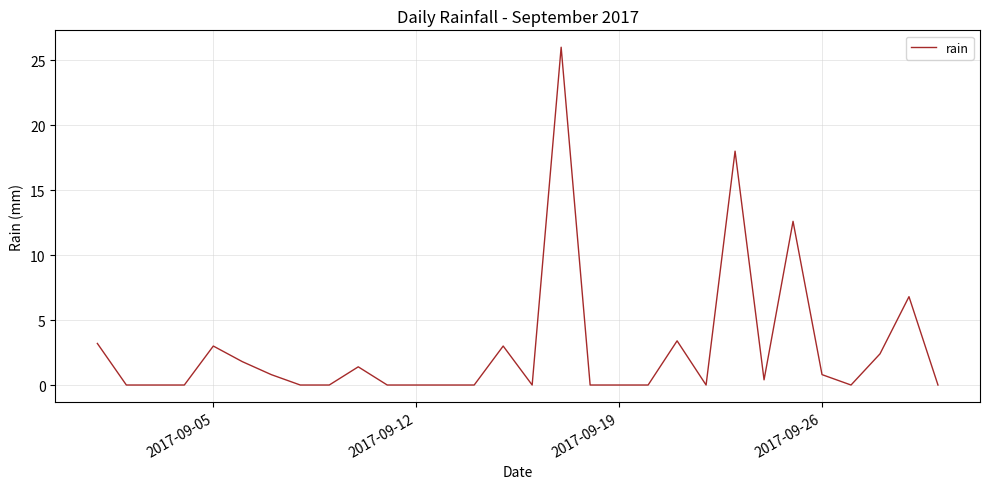

How many series are shown in this chart?

1